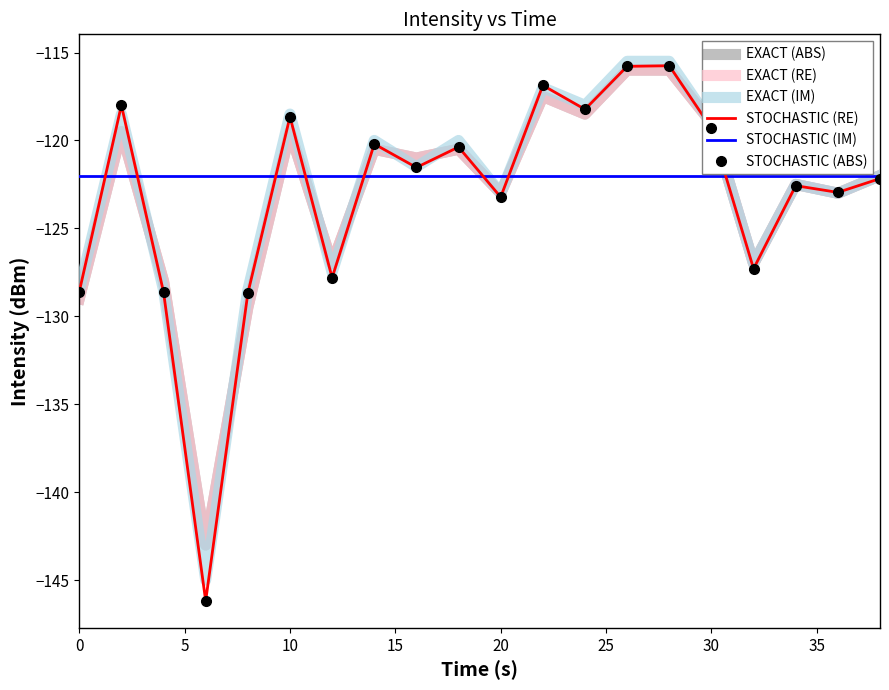

What is the value of the intensity_smooth point at the 12th from the left?

-117.5